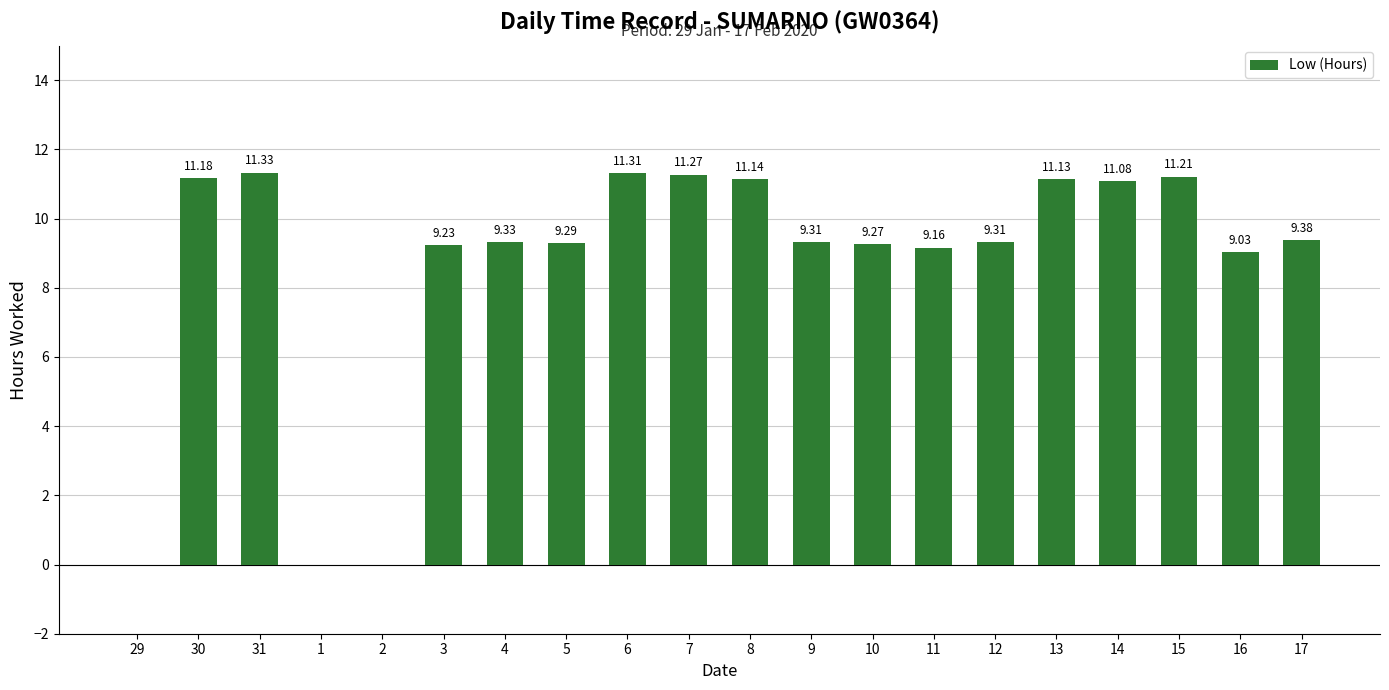

What is the sum of the values at 2 and 3?

9.2